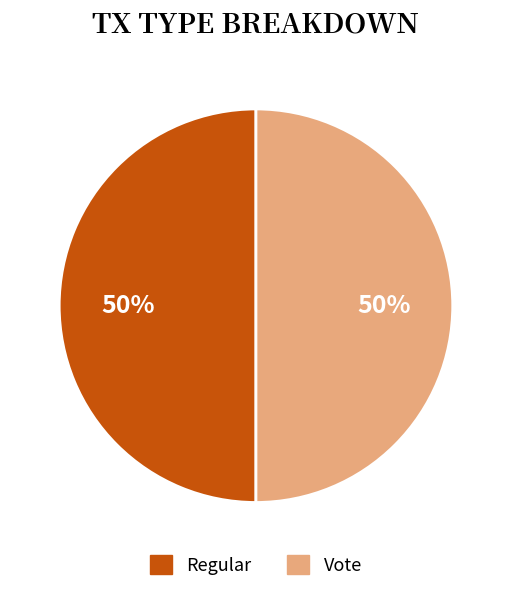

Approximately how many times larger is the value at Regular compared to Vote?

1.0